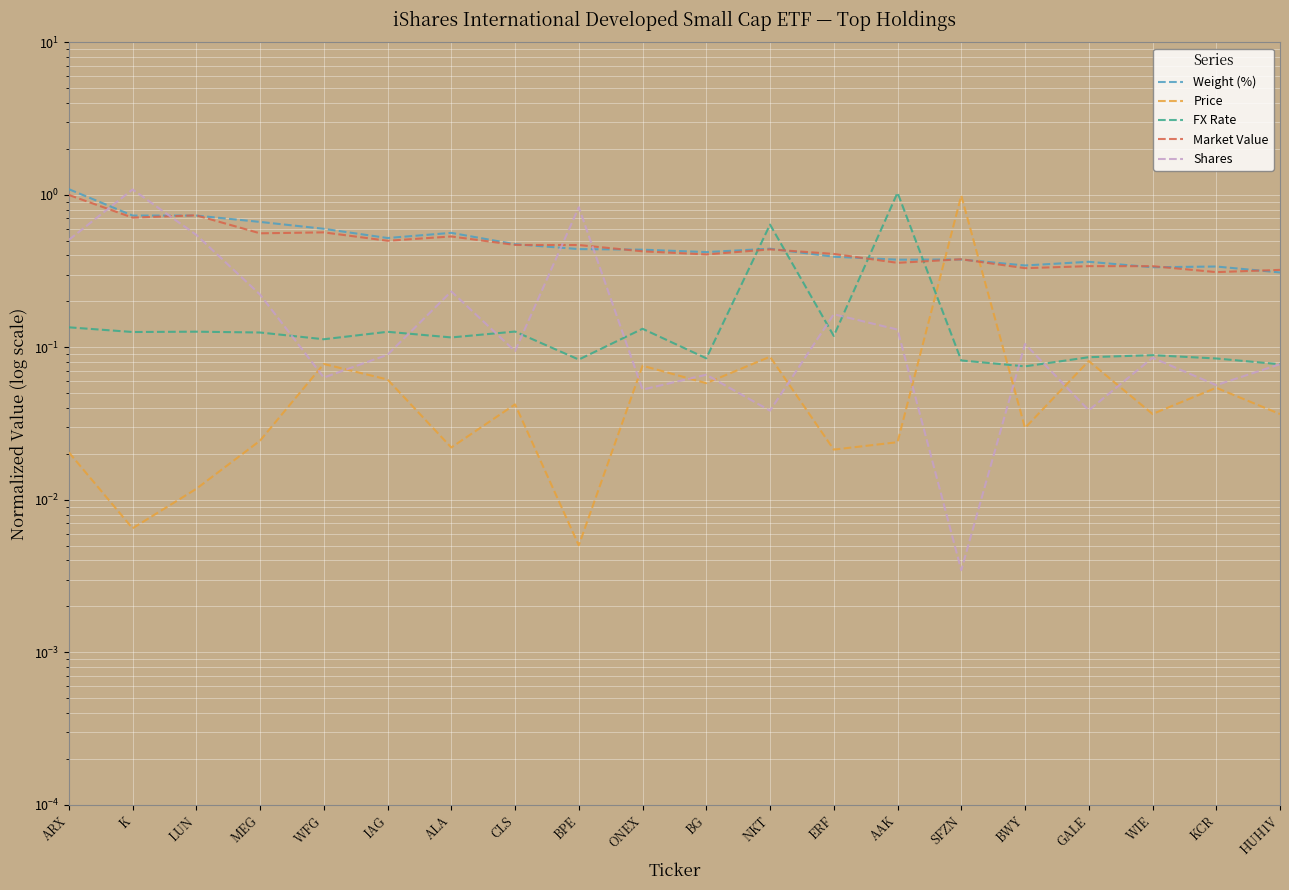

How many categories are shown in the chart?

20